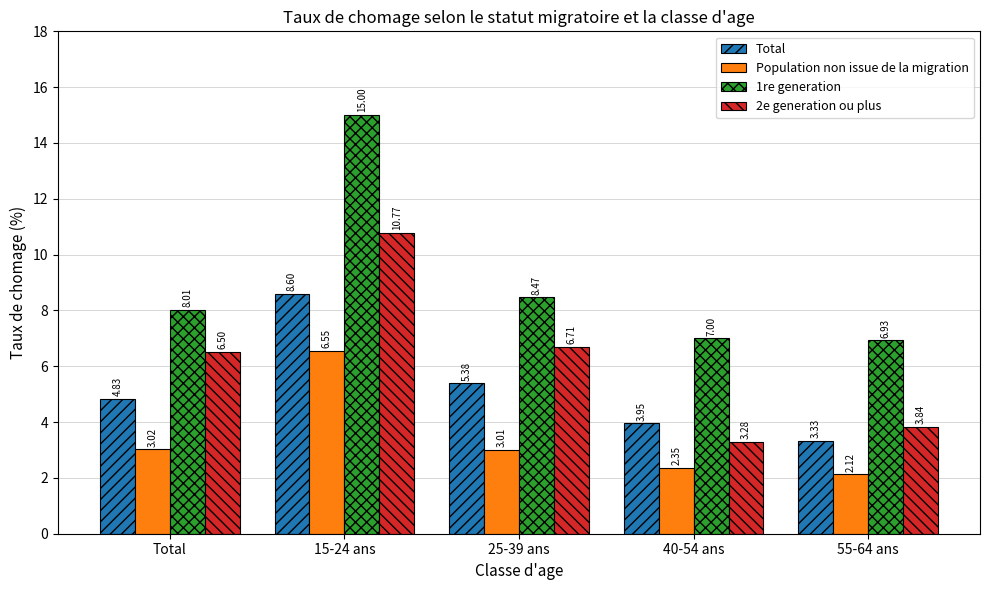

What is the sum of the 1re generation values at 25-39 ans and 40-54 ans?

15.5